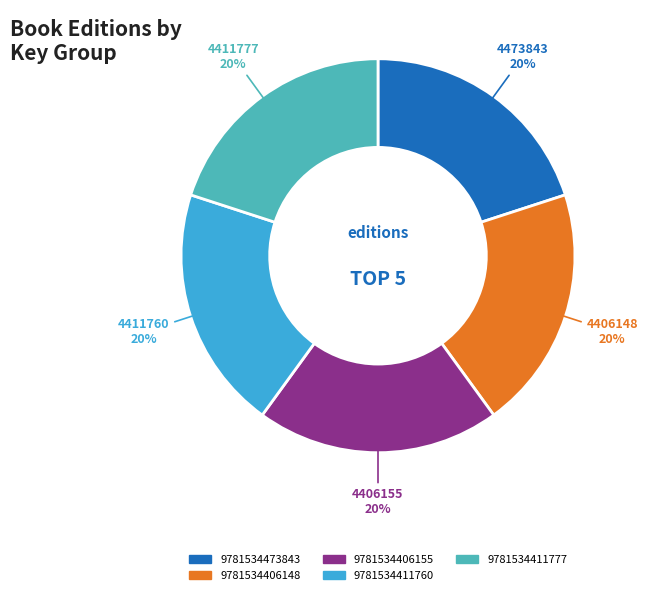

To the nearest percent, what percentage of the pie is 9781534406155?

20%